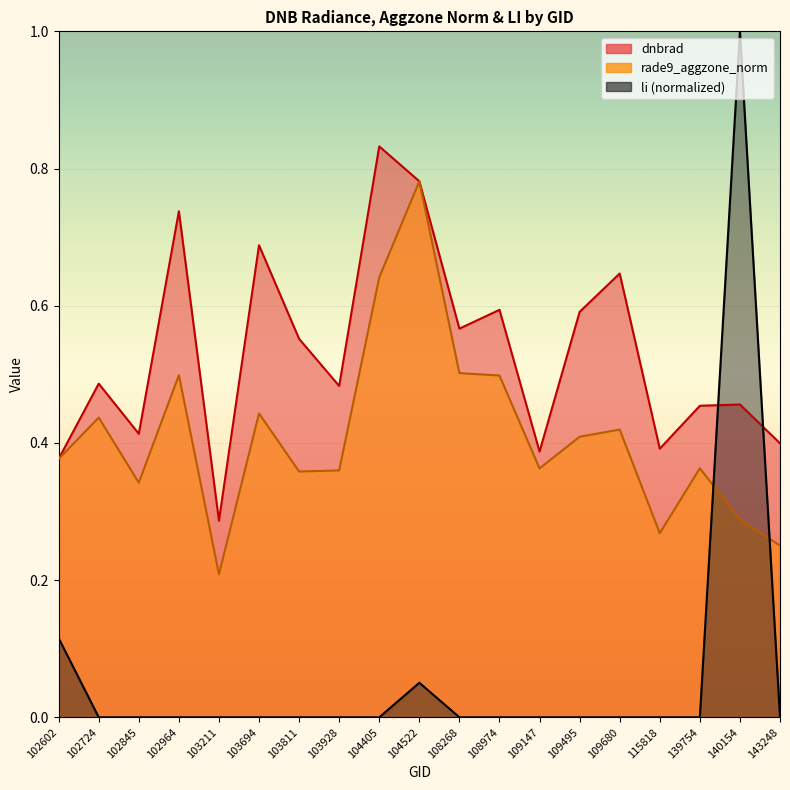

How many lines are shown in the chart?

3